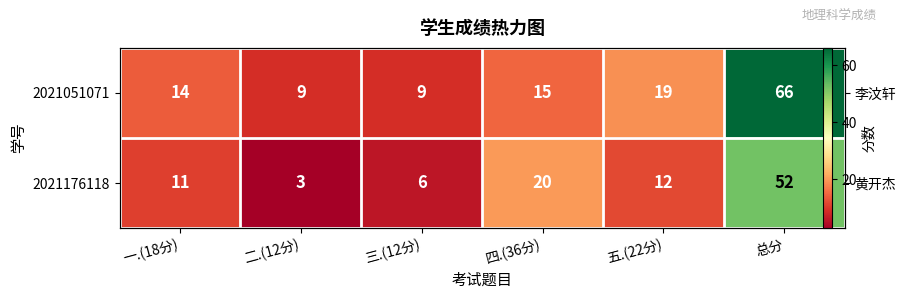

Where is 2021051071 nearest to the value 37?

五.(22分)